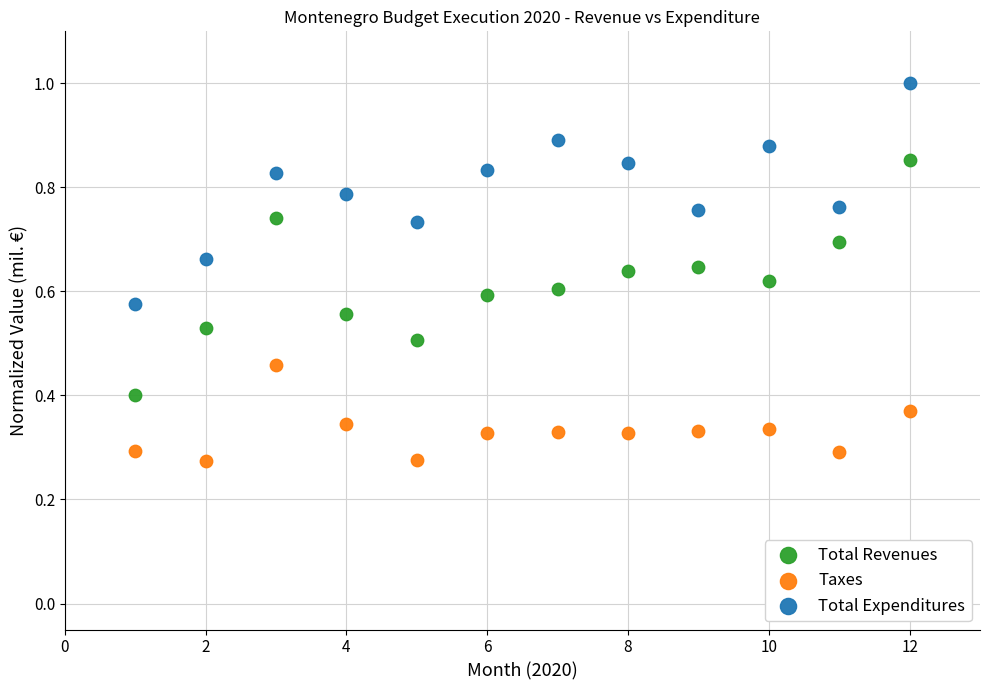

Which series has the widest spread of Y values?

Total Revenues